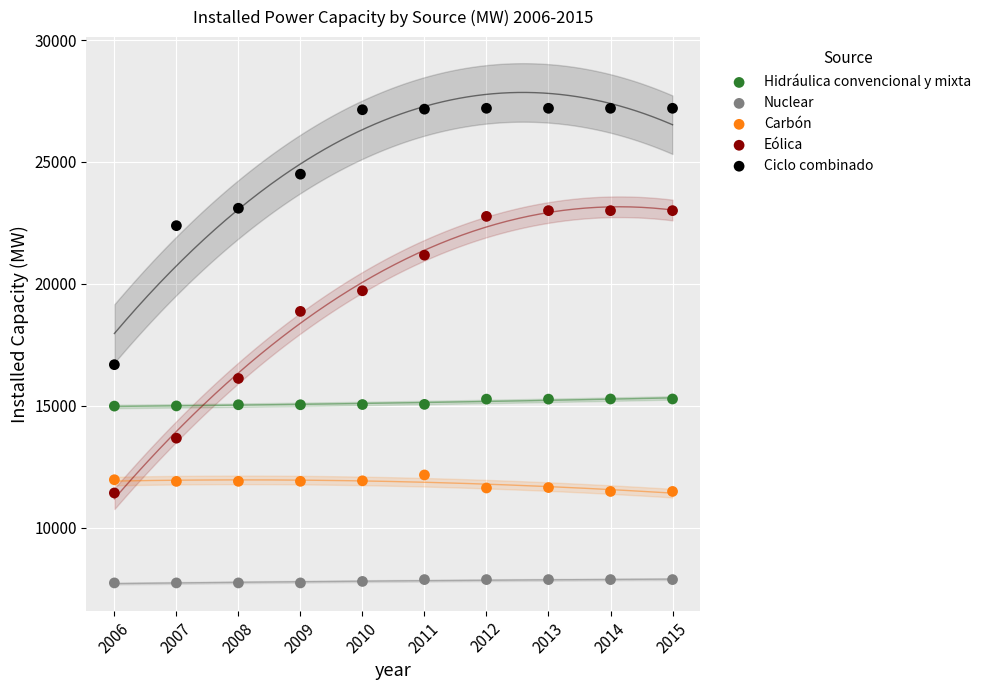

What are all the series names shown in the legend?

Hidráulica convencional y mixta, Nuclear, Carbón, Eólica, Ciclo combinado